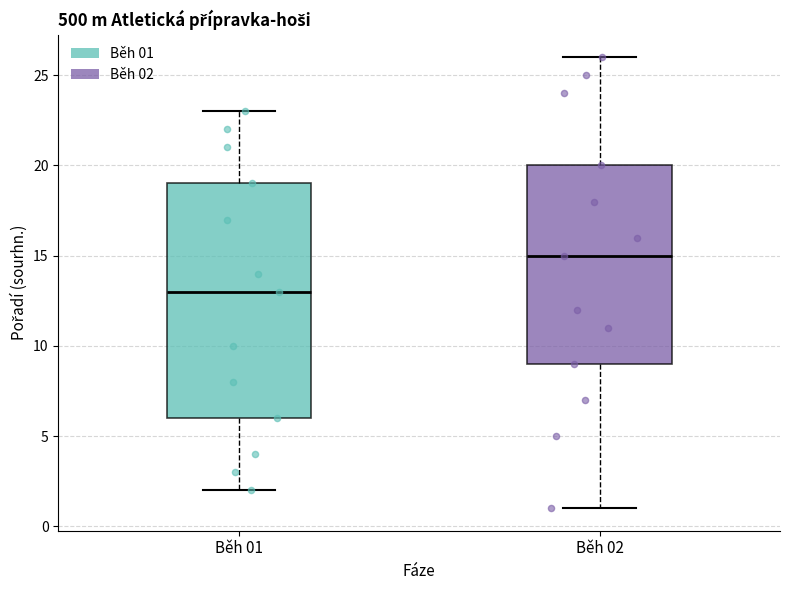

Reading left to right, transcribe this box plot: for each box, give where its median line is, the range the box spans, and where its two whiskers end, as read against the y-axis. The values are not printed on the chart, so give them approximately, as read against the axis.

Běh 01: median 13, box 6 to 19, whiskers 2 to 23
Běh 02: median 15, box 9 to 20, whiskers 1 to 26